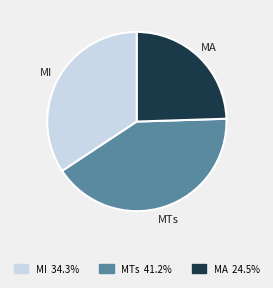

Is there any slice that represents more than half of the pie?

No